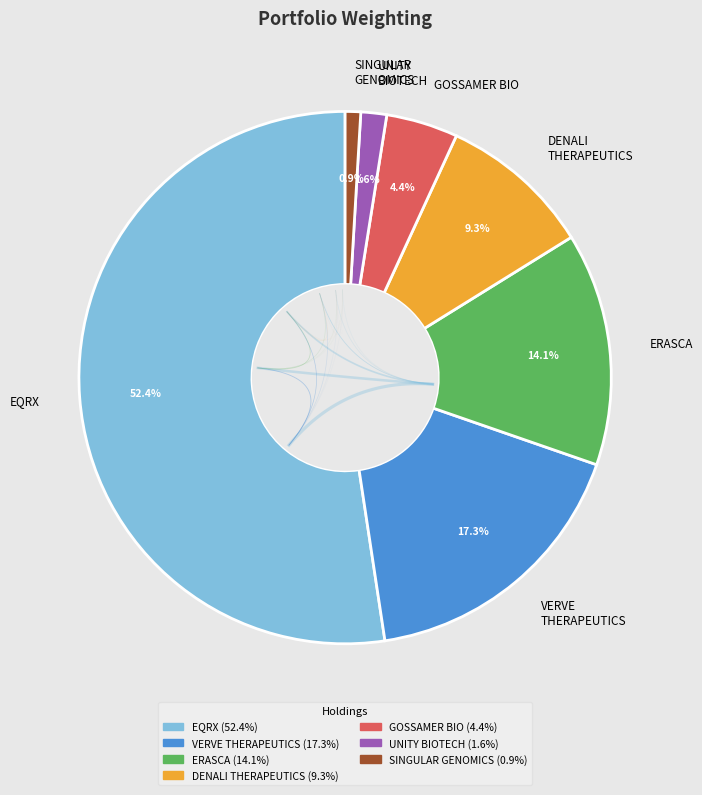

The EQRX, INC. slice represents 61% of the pie. True or false?

False